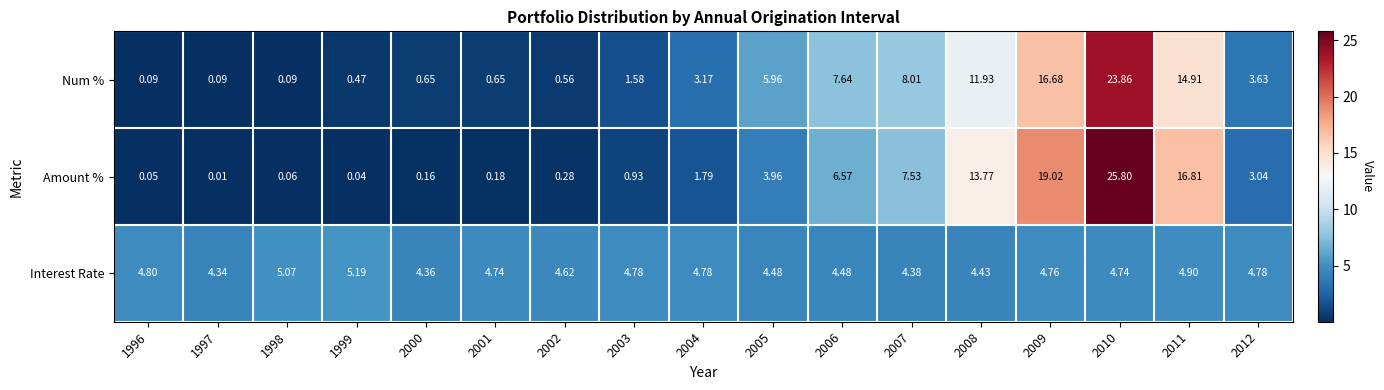

Which series has the largest total across all categories?

Amount %